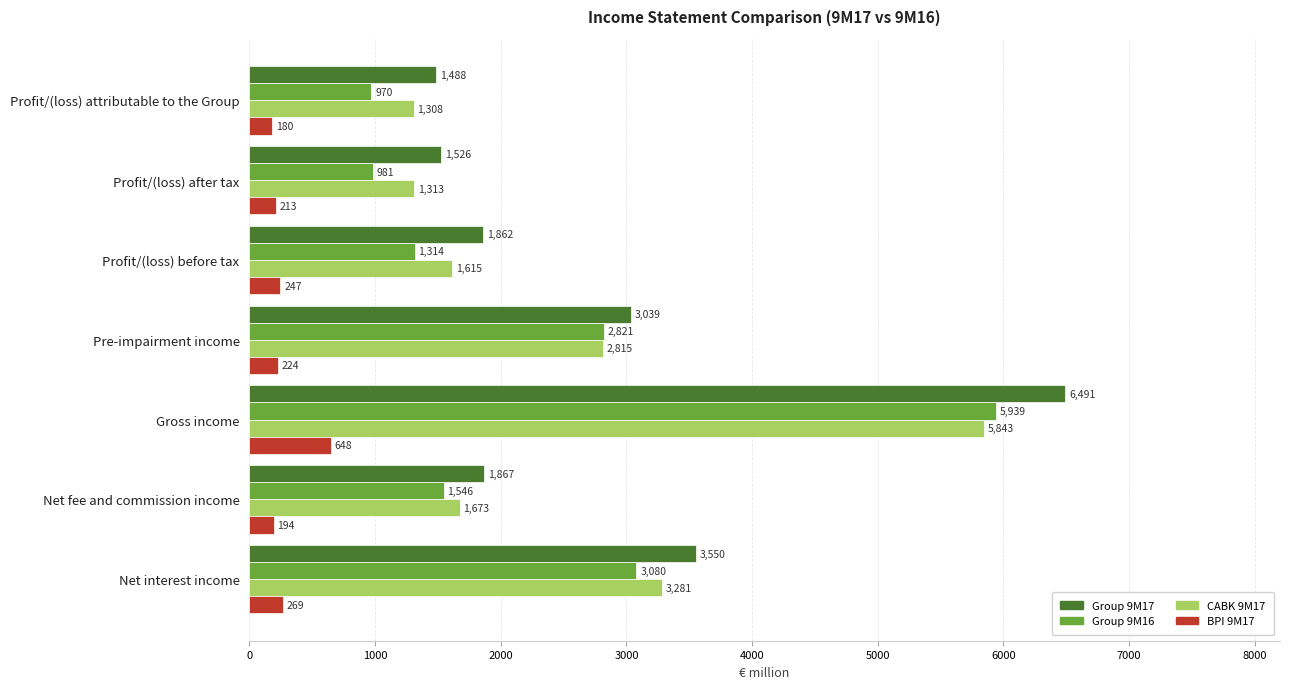

What is the approximate value of CABK 9M17 at Profit/(loss) after tax, to the nearest 10?

1310